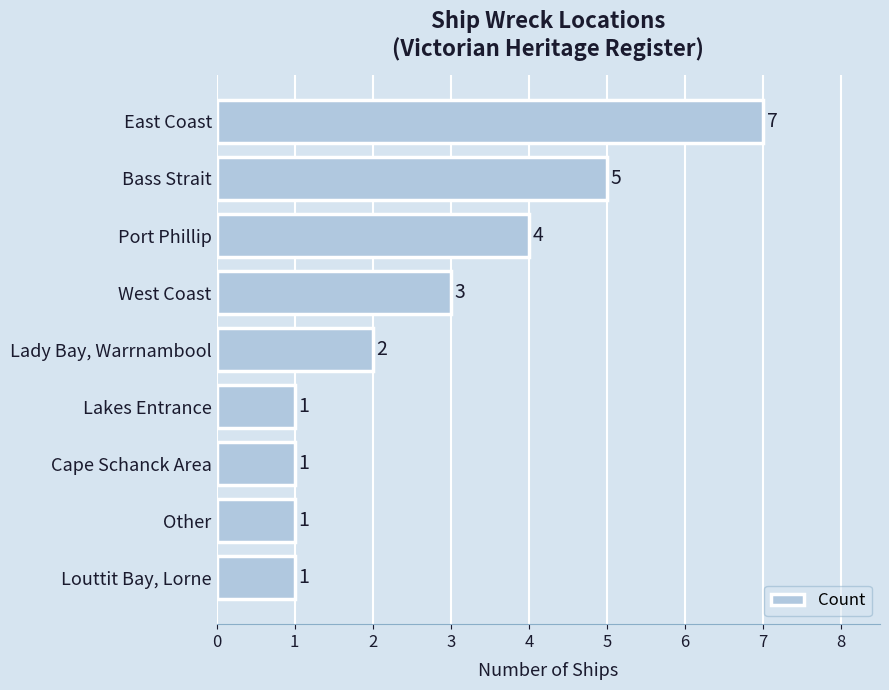

What is the minimum value shown in the chart?

1